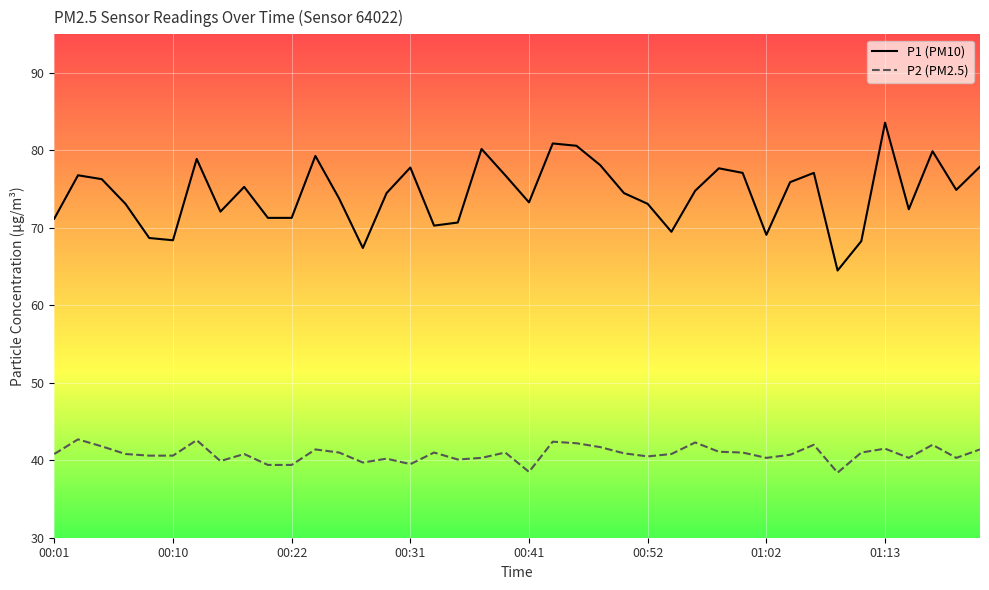

What is the difference between the maximum and minimum values in the P2 (PM2.5) series?

4.3